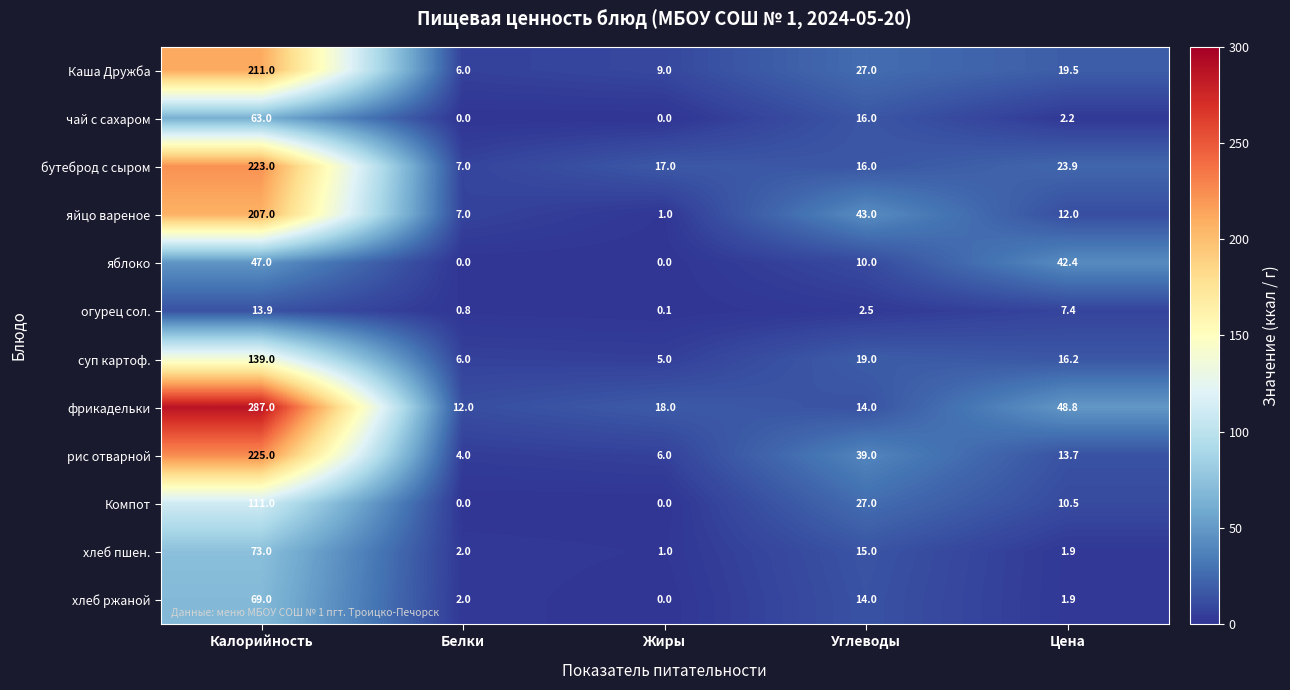

What value does the хлеб пшен. series have at Калорийность?

73.0